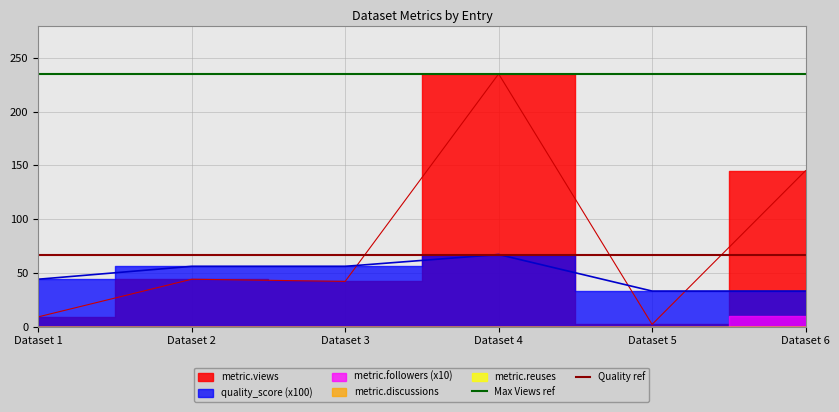

Which series has the largest total across all categories?

metric.views